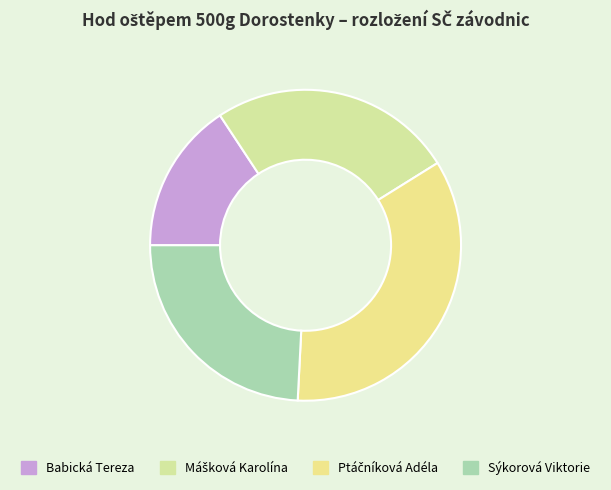

How many slices are in this pie chart?

4